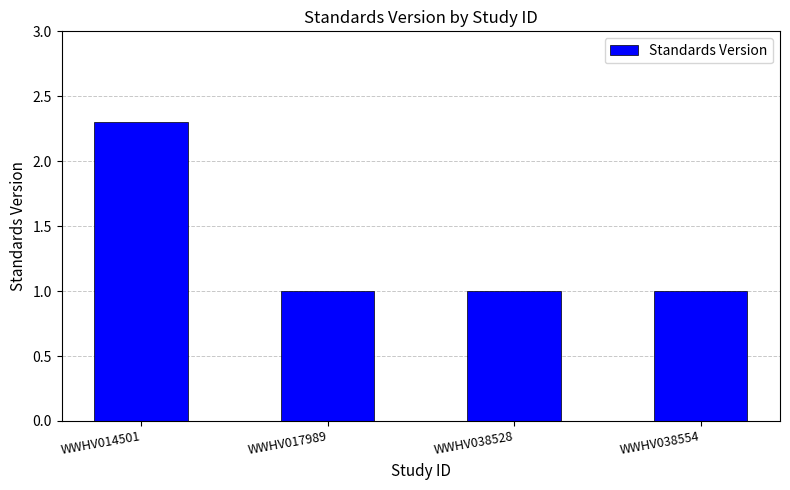

What is the value of the 1st bar from the left?

2.3